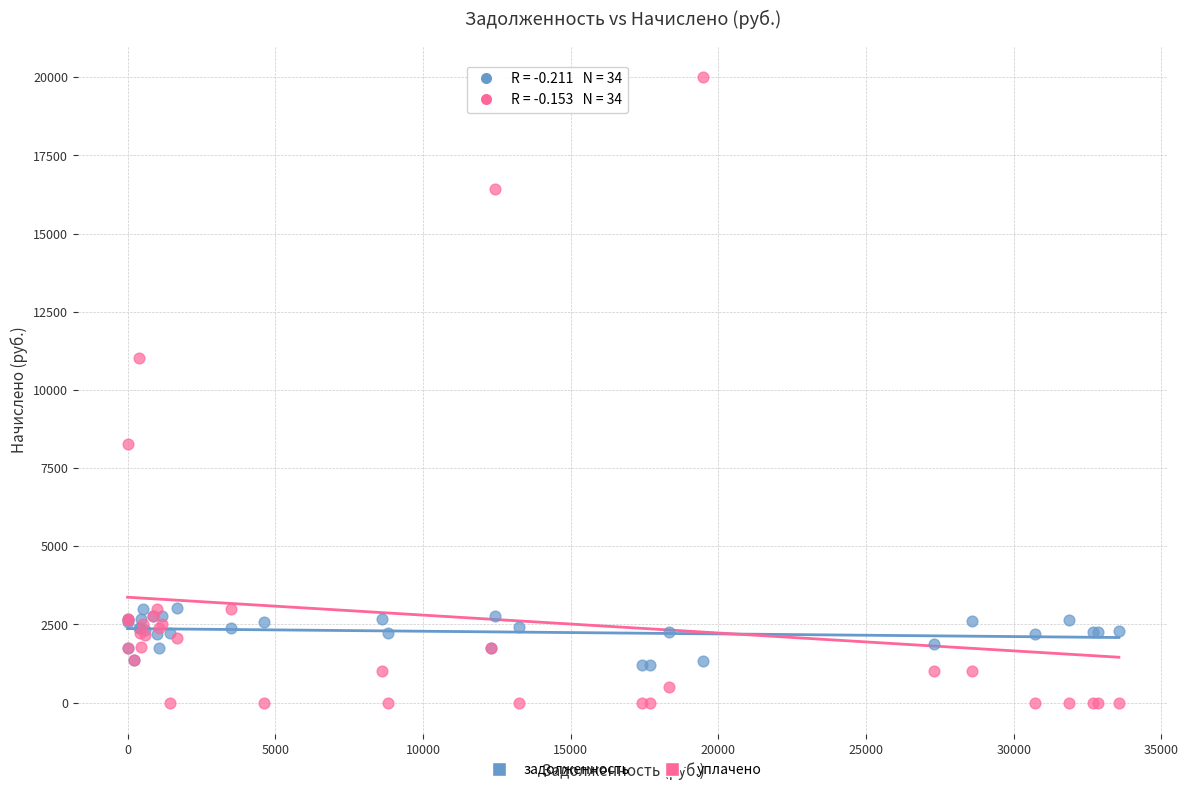

Across all series, what Y value is closest to 10000?

11037.3